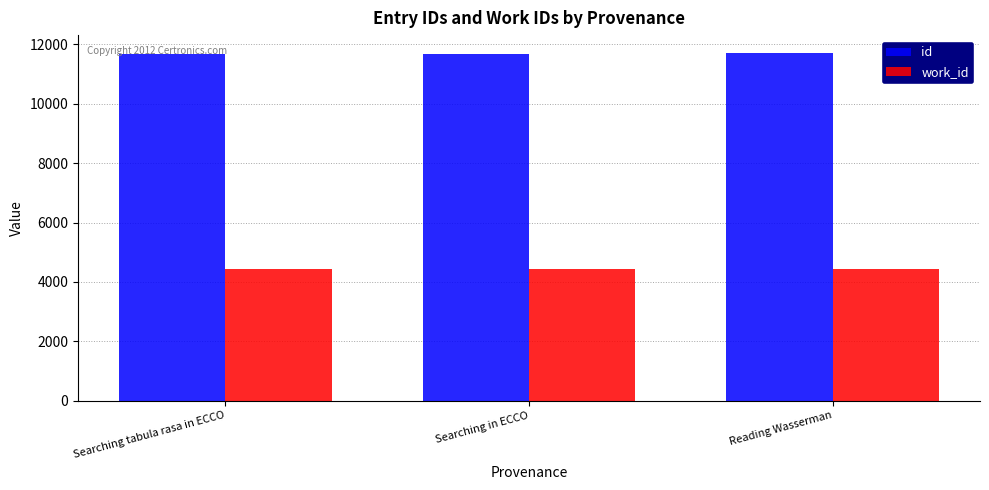

Is the value of id at Reading Wasserman greater than the value of work_id at Searching tabula rasa in ECCO?

Yes